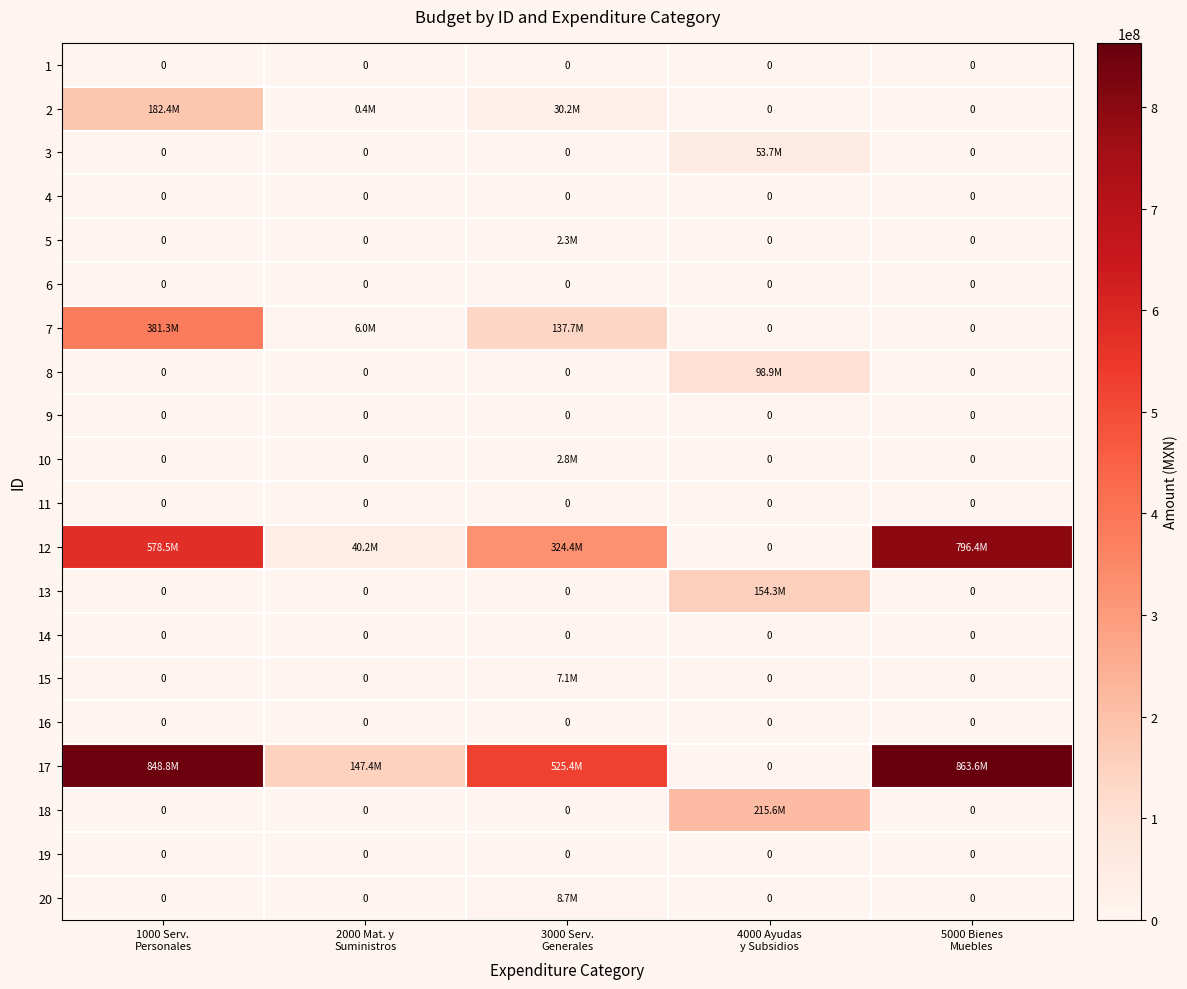

What is the maximum value shown in the chart?

863597910.5